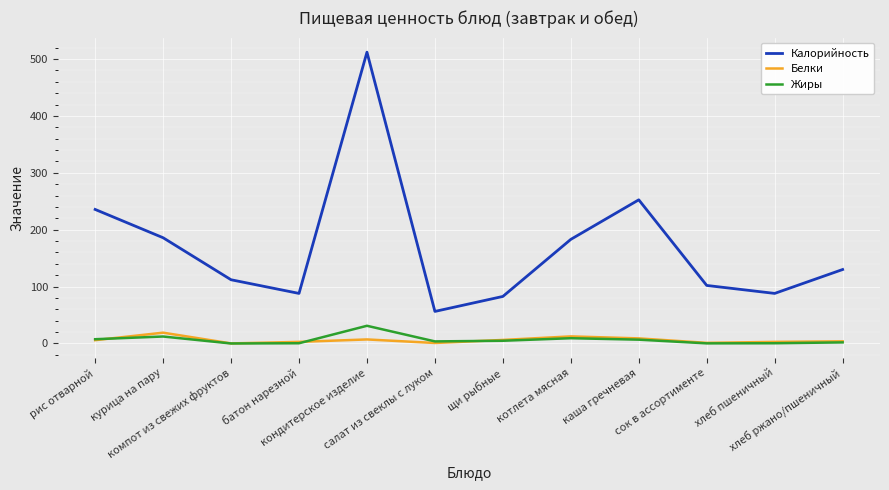

What is the difference between the maximum and minimum values in the Жиры series?

31.1